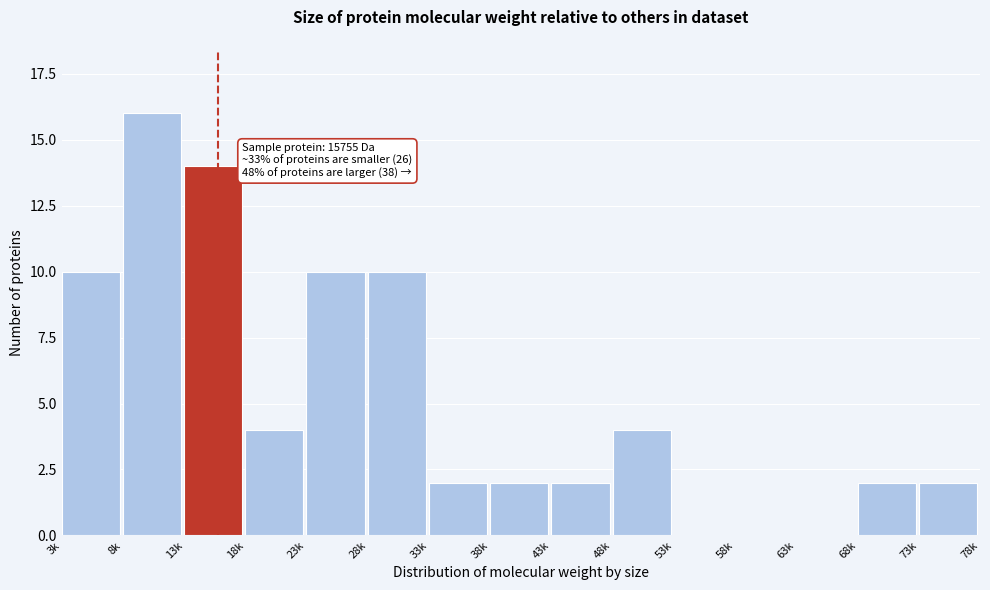

Reading left to right, extract all data points from this chart.

3k=10	8k=16	13k=14	18k=4	23k=10	28k=10	33k=2	38k=2	43k=2	48k=4	53k=0	58k=0	63k=0	68k=2	73k=2